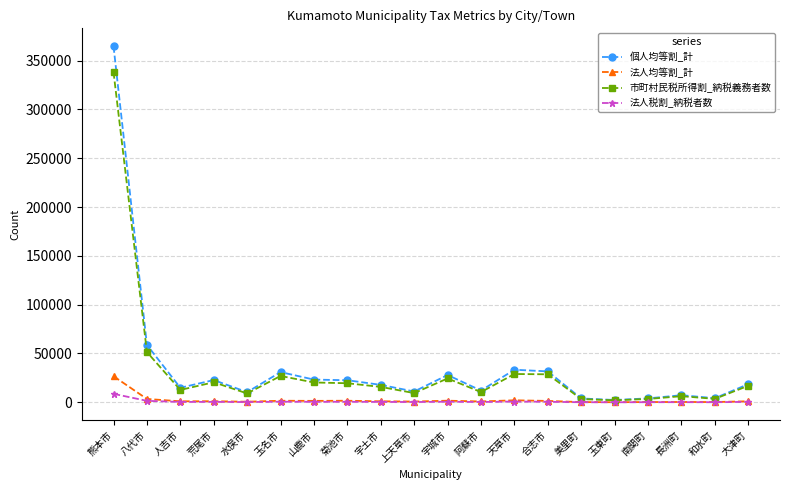

True or false: 市町村民税所得割_納税義務者数 has a value of 15762 at 宇土市.

True